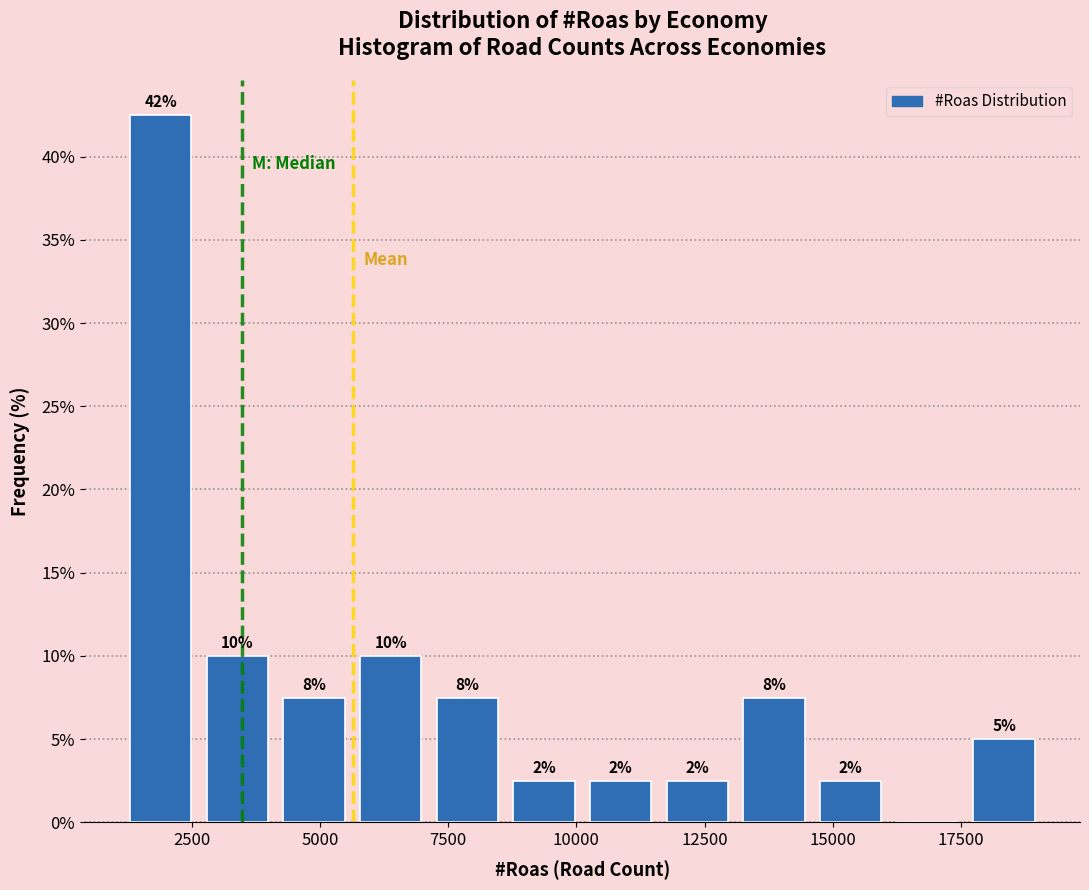

Around what value on the x-axis is the tallest bar? Give the approximate position of its centre, as read against the axis.

2000